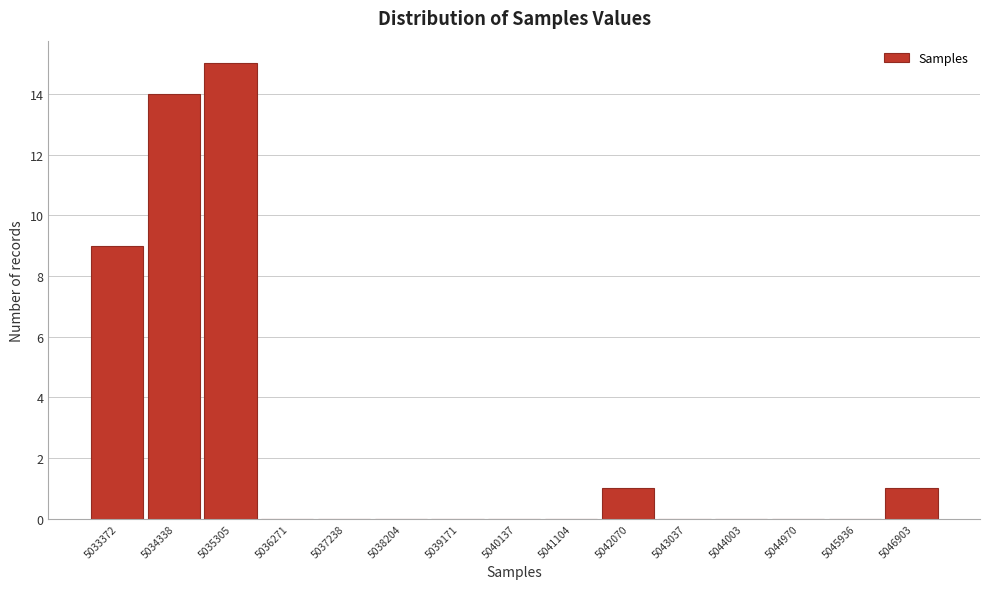

Reading left to right, list all the values displayed in this chart.

5033372=9	5034338=14	5035305=15	5036271=0	5037238=0	5038204=0	5039171=0	5040137=0	5041104=0	5042070=1	5043037=0	5044003=0	5044970=0	5045936=0	5046903=1